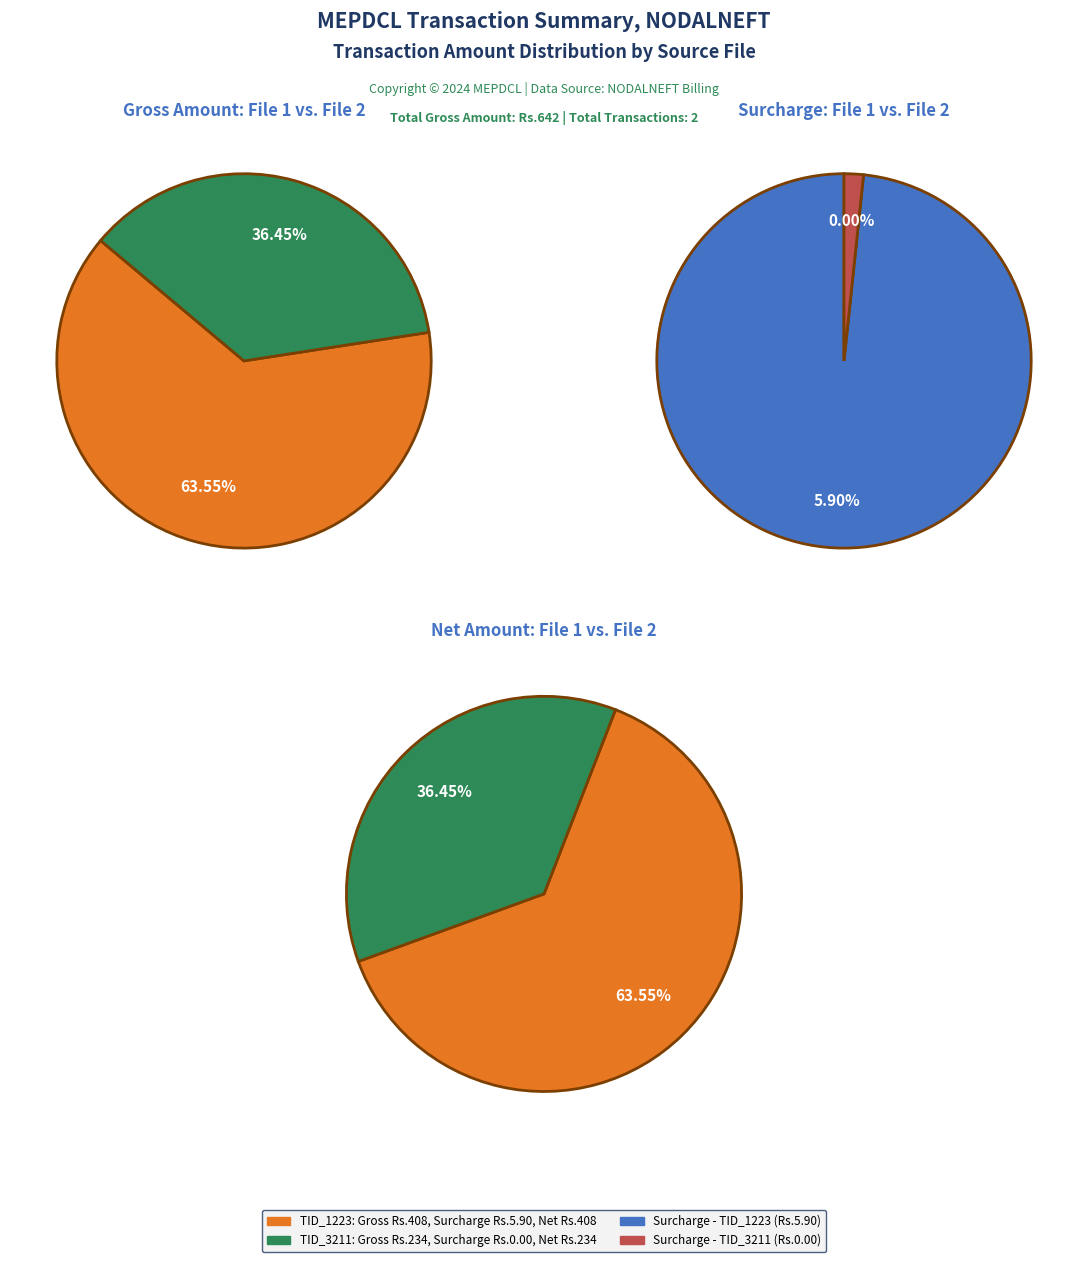

Is it true that TID_MPDCL_3211OB20241011182510.xls is 26% of the pie?

False